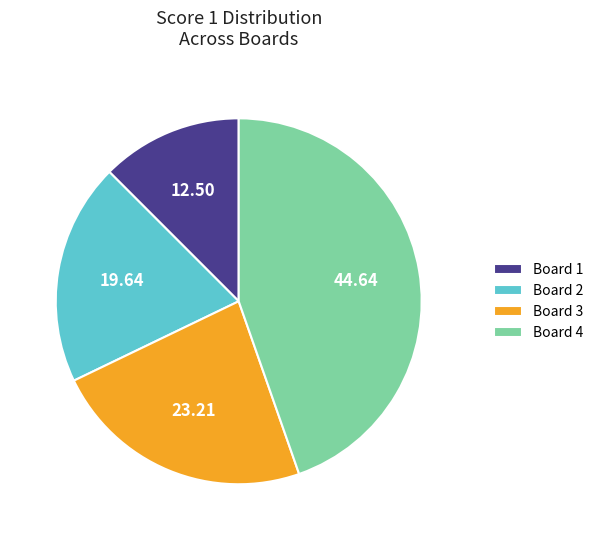

Approximately how many times larger is the value at Board 1 compared to Board 3?

0.5